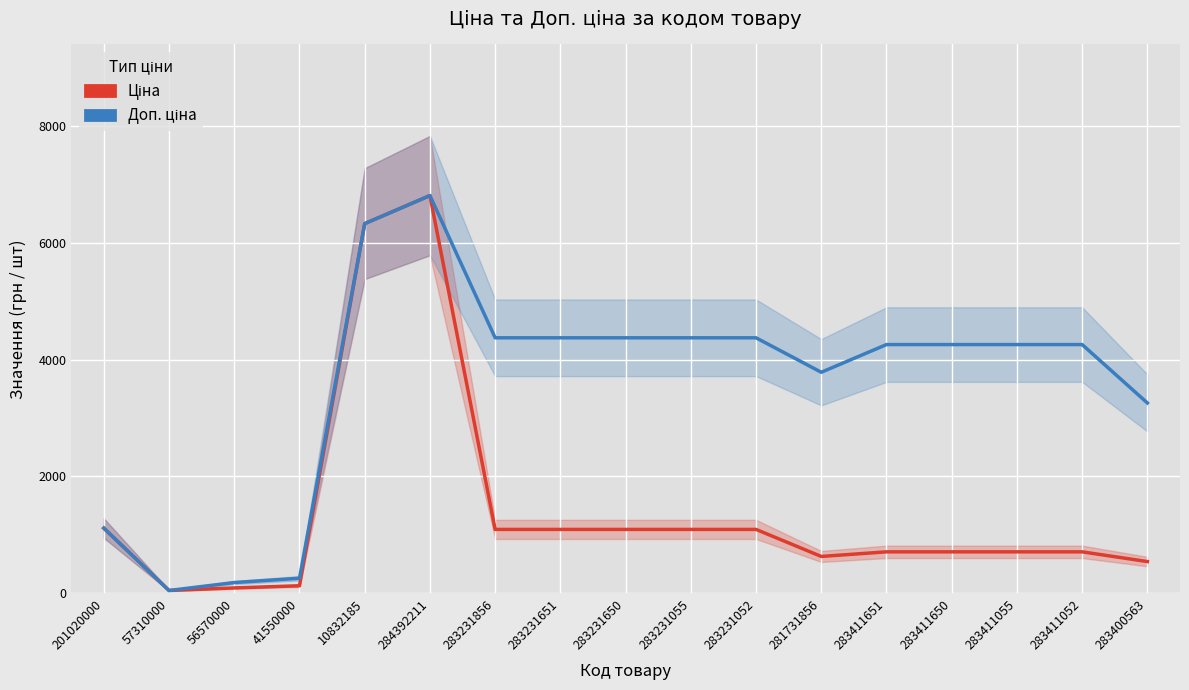

What is the value of the Доп. ціна point at the 12th from the left?

3784.2